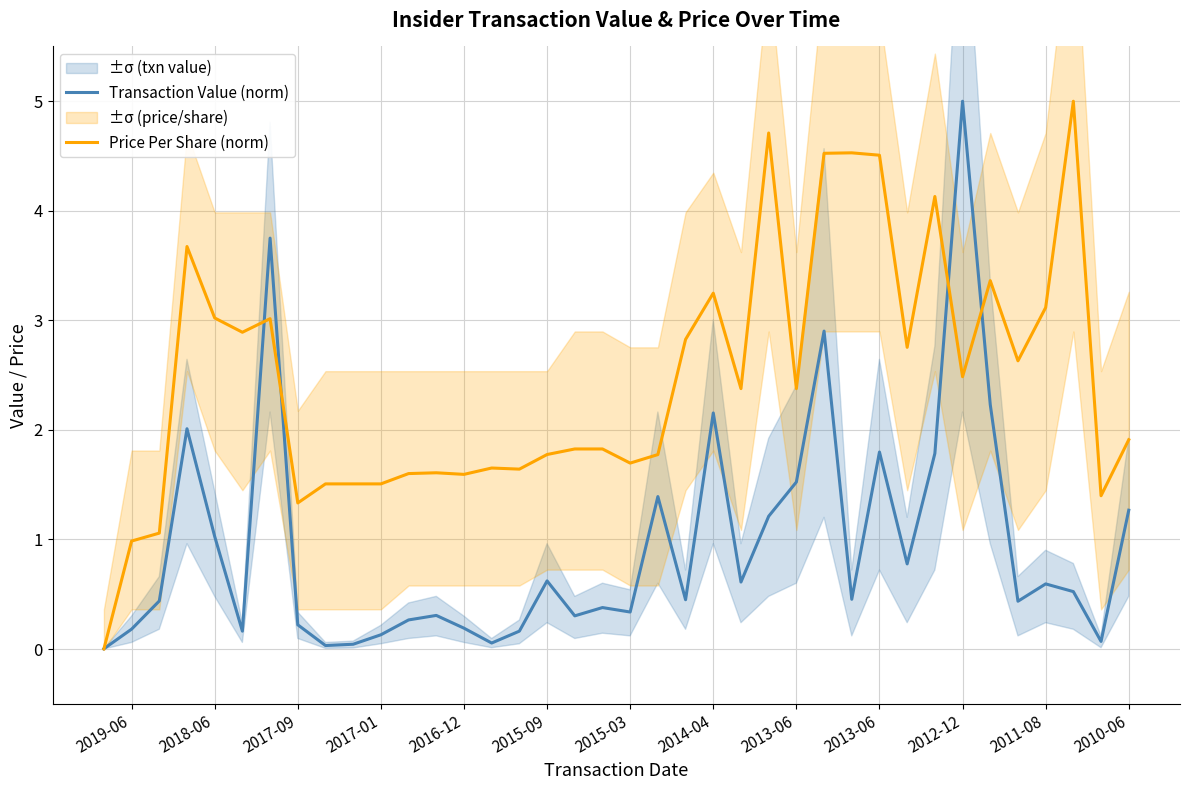

Rank the series at 2019-06 from highest to lowest value.

Price Per Share (norm), Transaction Value (norm)